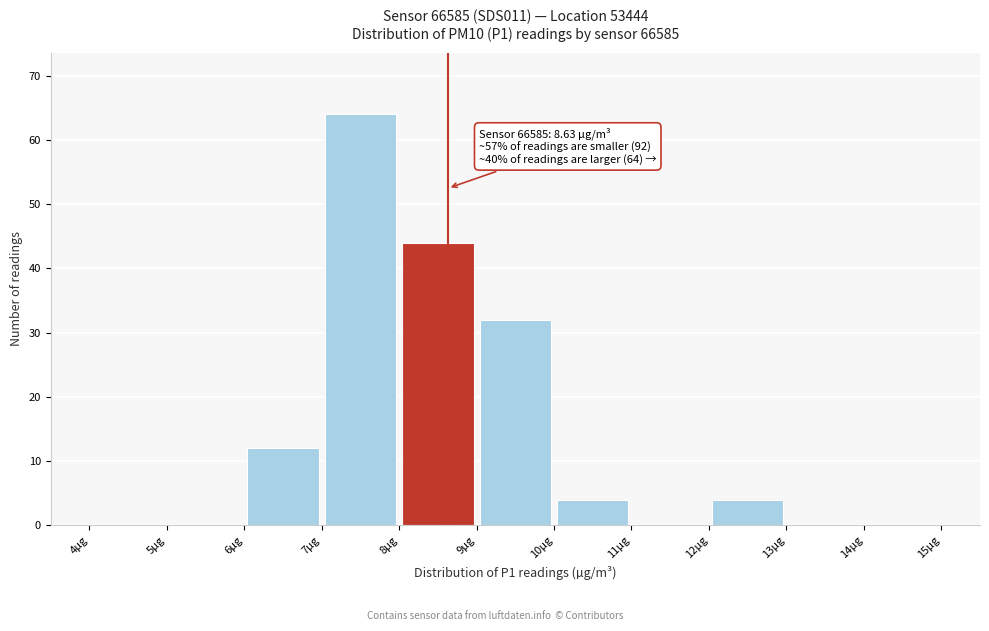

Over which range of the x-axis is the bar tallest?

7 to 8